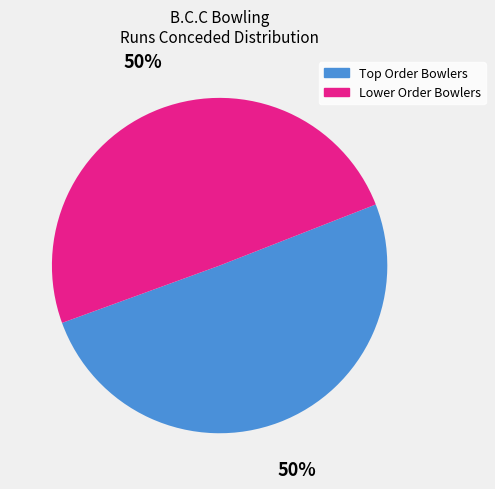

To the nearest percent, what is the average slice percentage?

50%